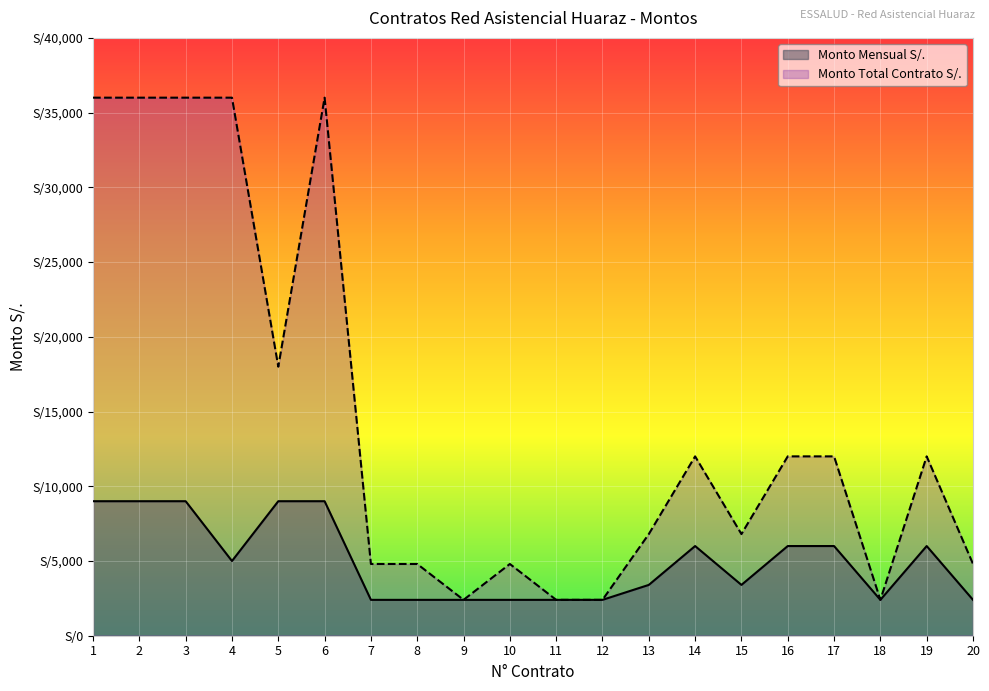

At which label does Monto Mensual S/. first exceed 4998?

1